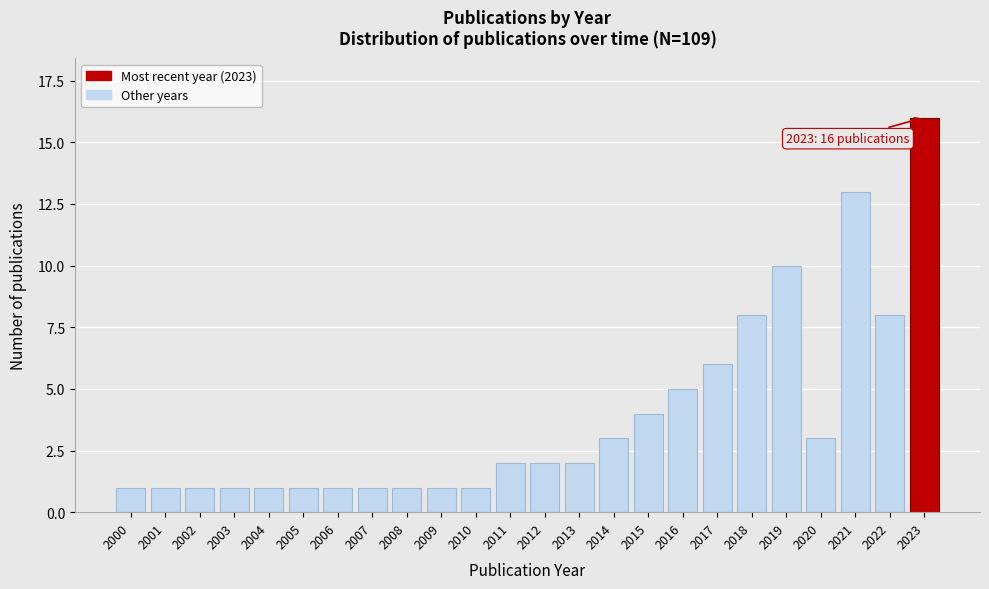

Reading left to right, what are all the values shown in this chart?

1	1	1	1	1	1	1	1	1	1	1	2	2	2	3	4	5	6	8	10	3	13	8	16